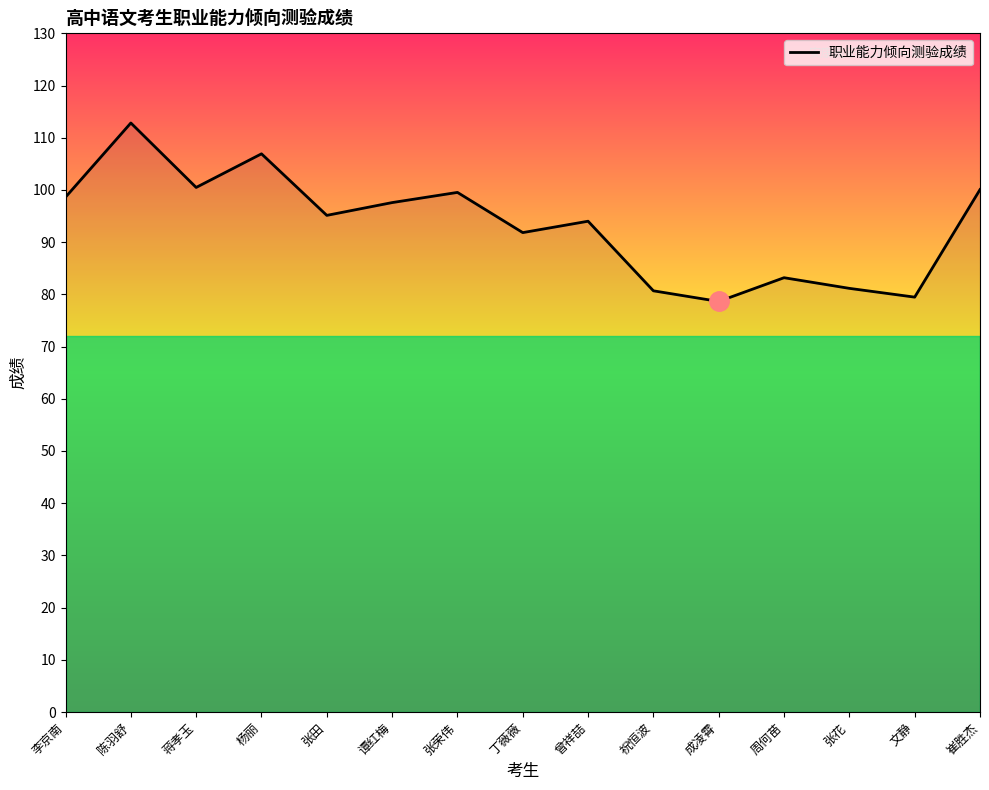

What is the difference between the values at 张花 and 周何苗?

2.0